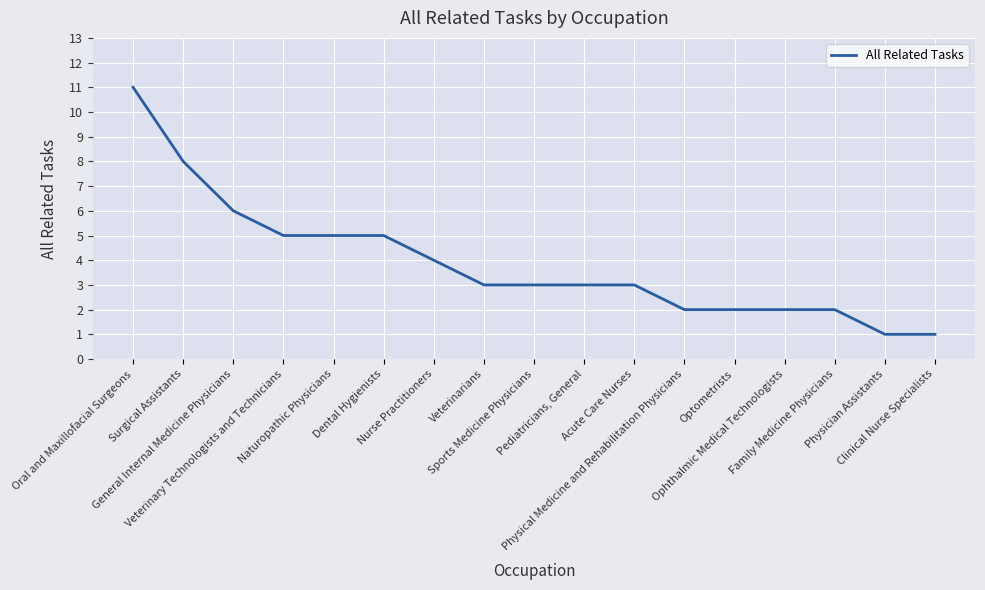

At which label is the value closest to 6?

General Internal Medicine Physicians